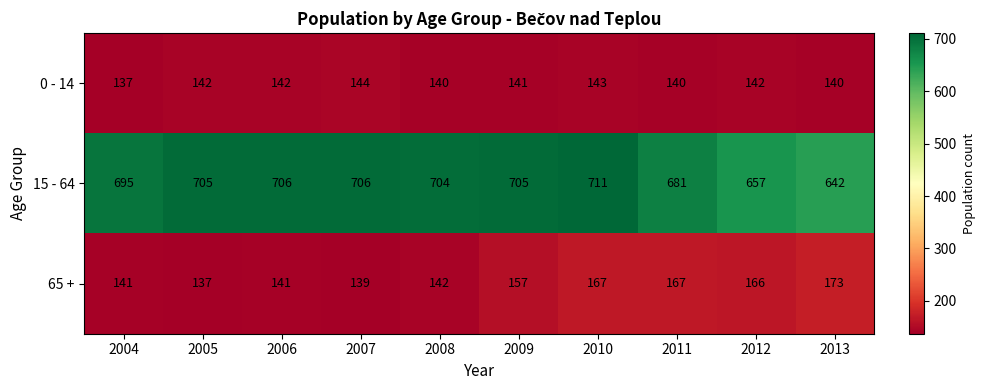

Read the 0 - 14 value at 2013.

140